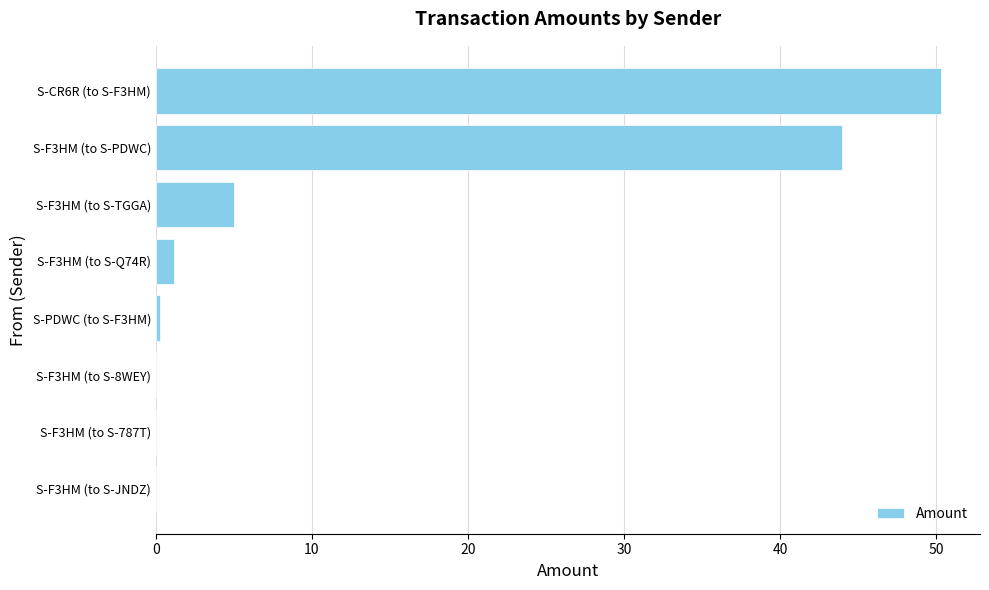

Between S-F3HM (to S-787T) and S-F3HM (to S-Q74R), which is larger?

S-F3HM (to S-Q74R)